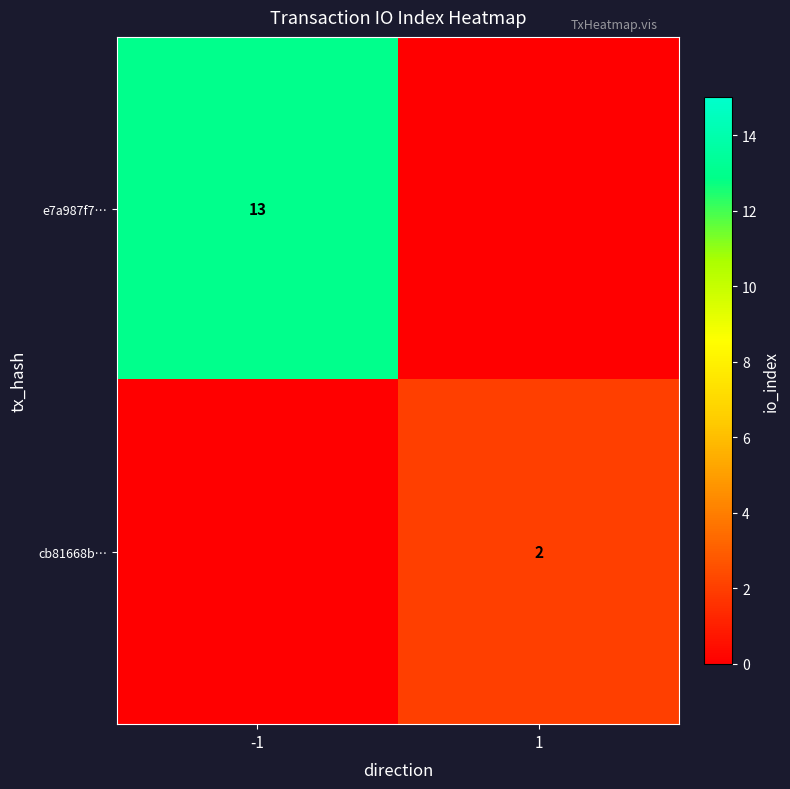

Is it true that e7a987f7… equals 4 at -1?

False